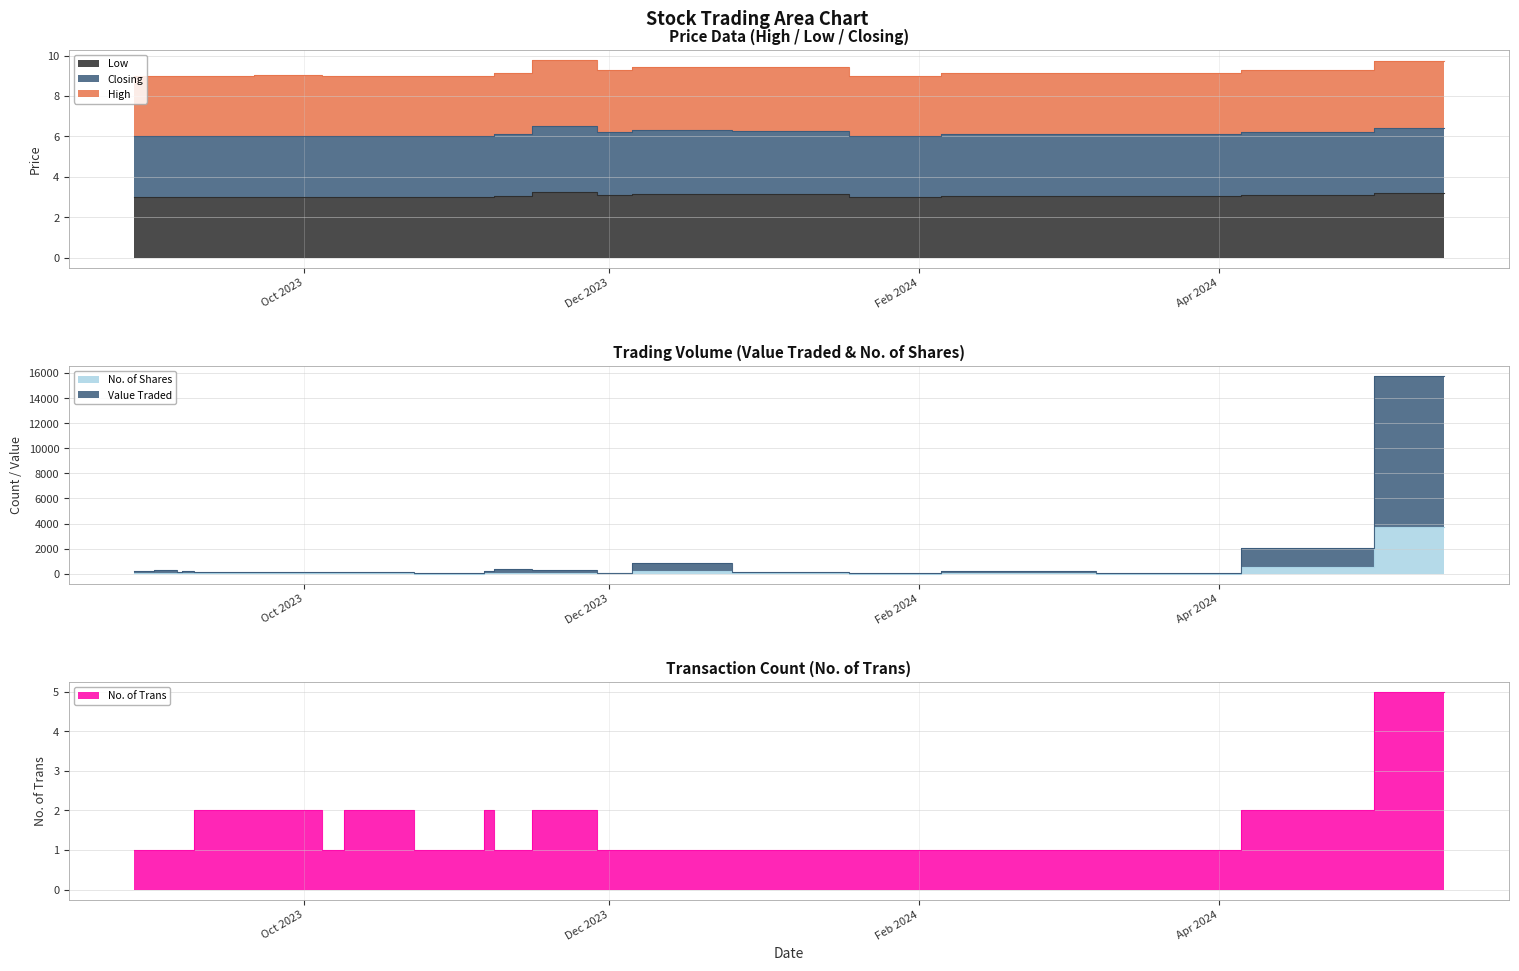

List the series in order of their peak value, lowest first.

Low, Closing, High, No. of Trans, No. of Shares, Value Traded